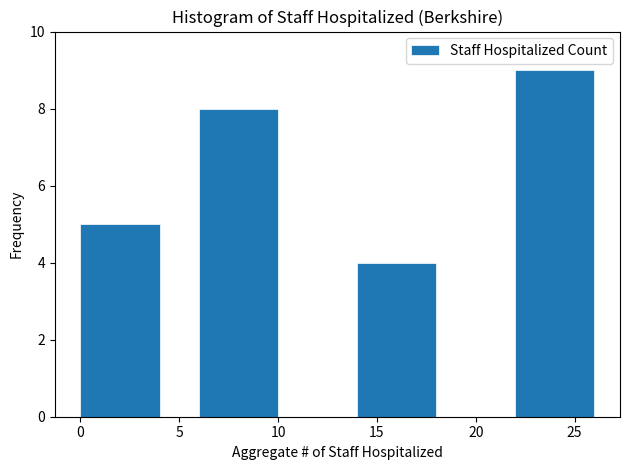

Reading left to right, what are all the values shown in this chart?

5	8	4	9